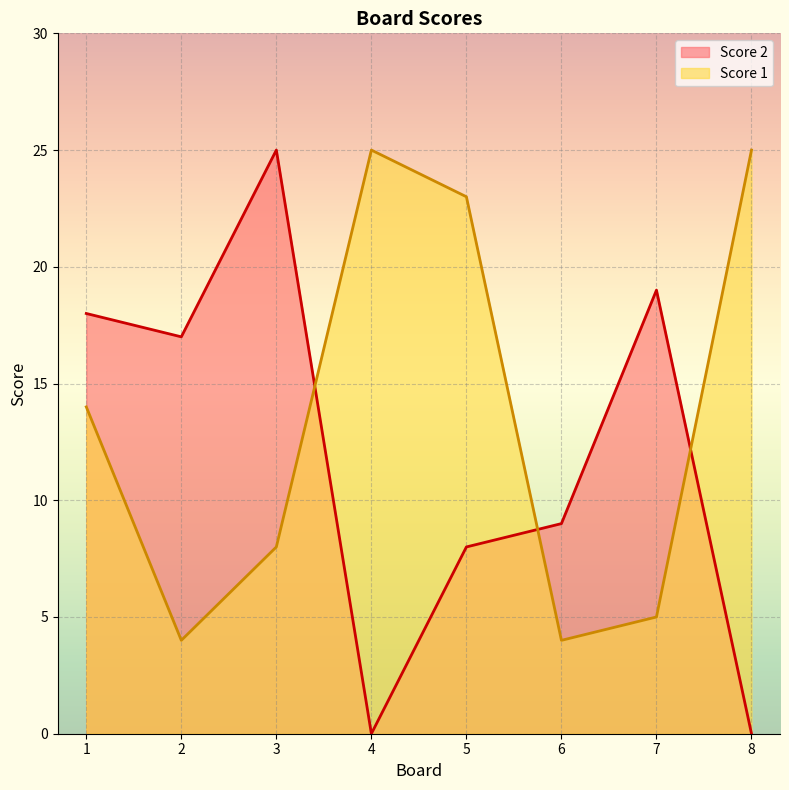

How many lines are shown in the chart?

2